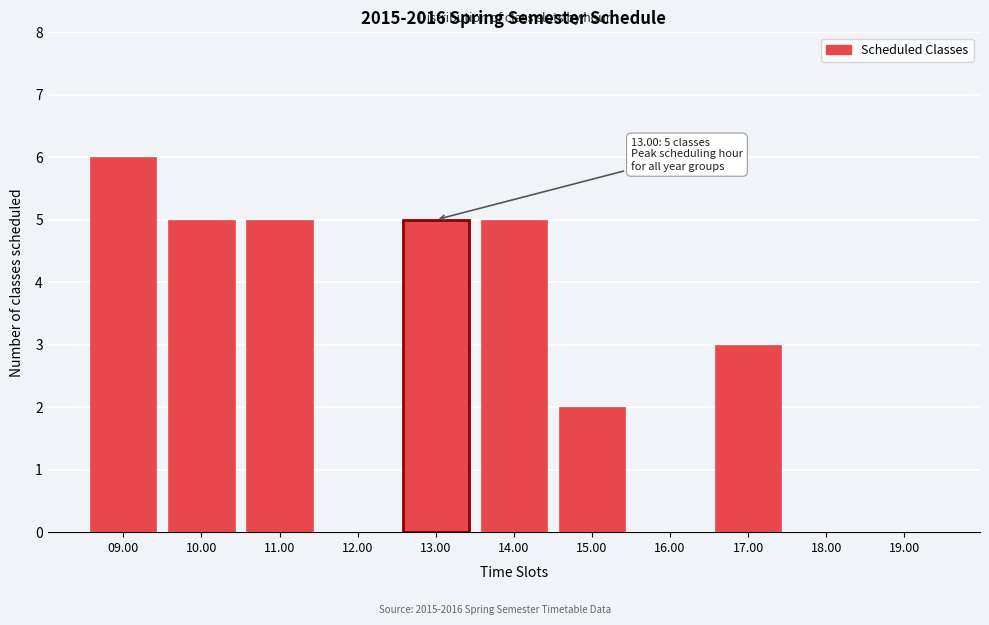

Reading left to right, extract all data points from this chart.

09.00=6	10.00=5	11.00=5	12.00=0	13.00=5	14.00=5	15.00=2	16.00=0	17.00=3	18.00=0	19.00=0